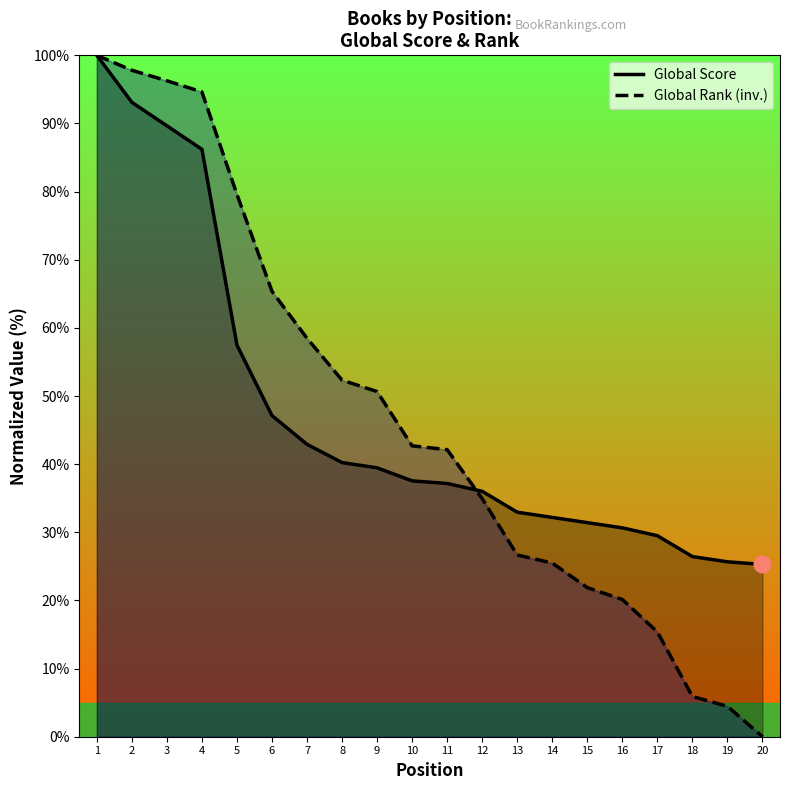

At how many categories does at least one series exceed 37?

11